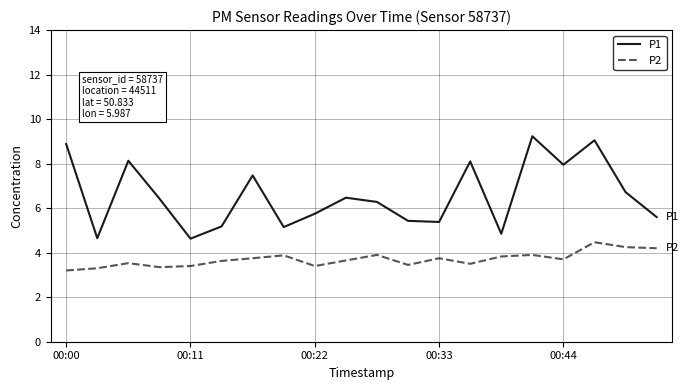

Which series has the widest spread of values?

P1